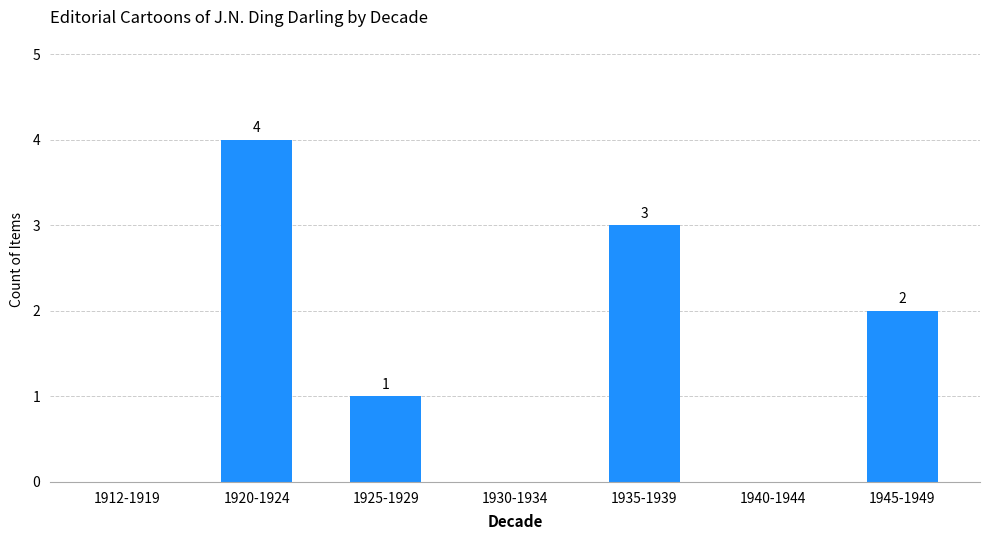

What is the sum of all values?

10